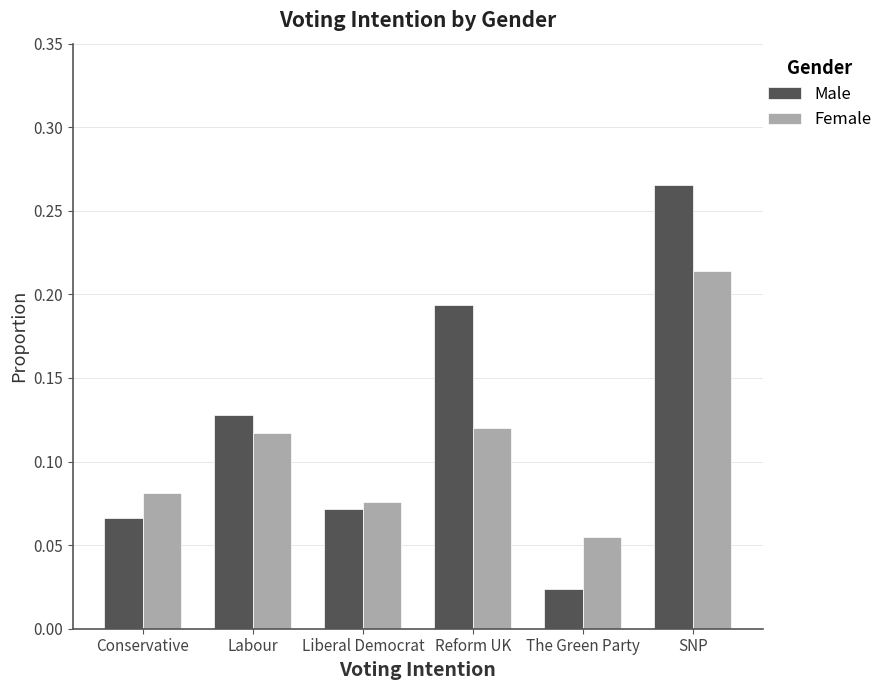

What is the sum of all Male values?

0.7